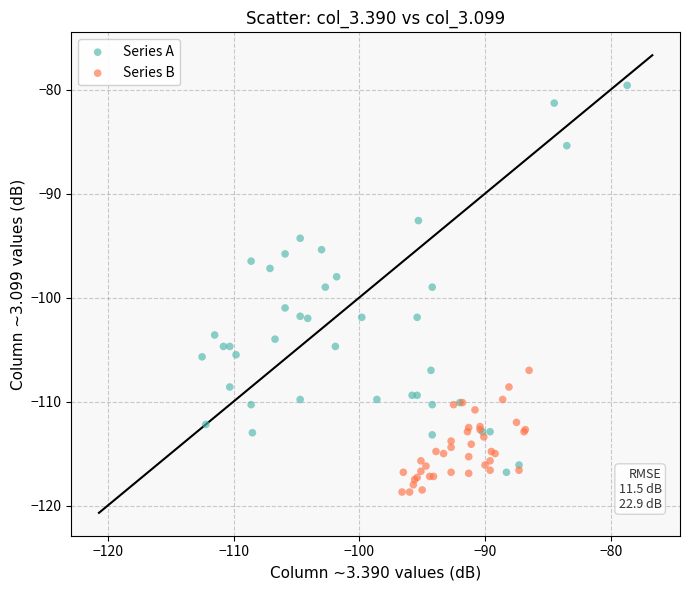

Which series has the largest Y range (max minus min)?

Series A